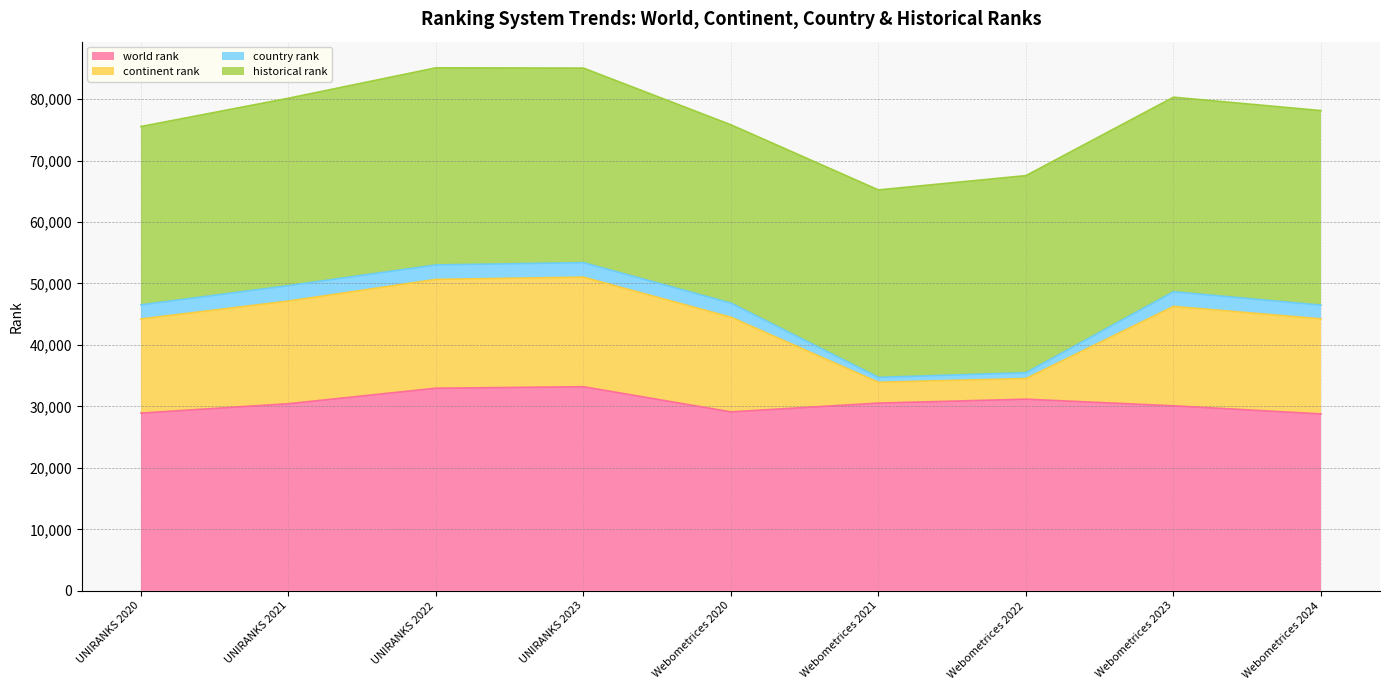

Count the historical rank values in the range 30488 to 31648.

5